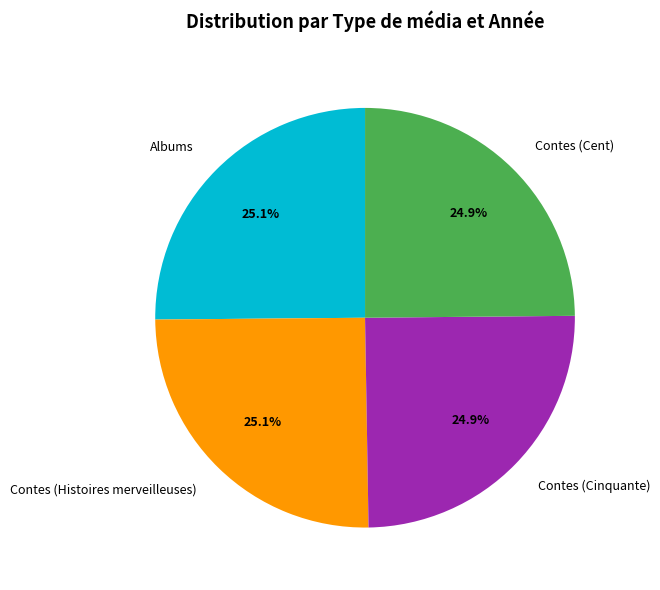

What portion of the pie excludes Albums?

74.9%